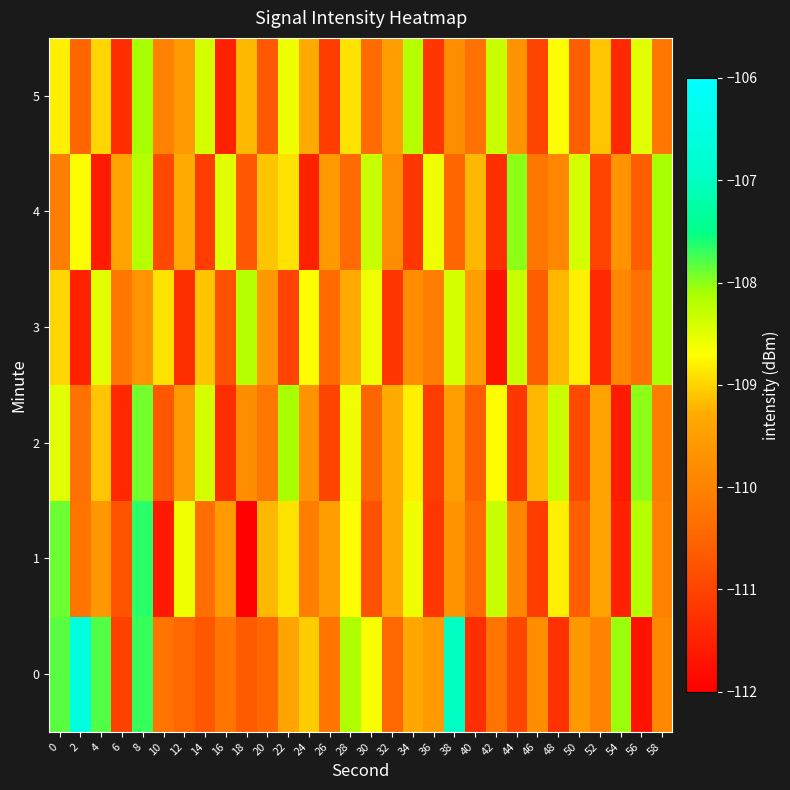

Count the number of data series in this chart.

6